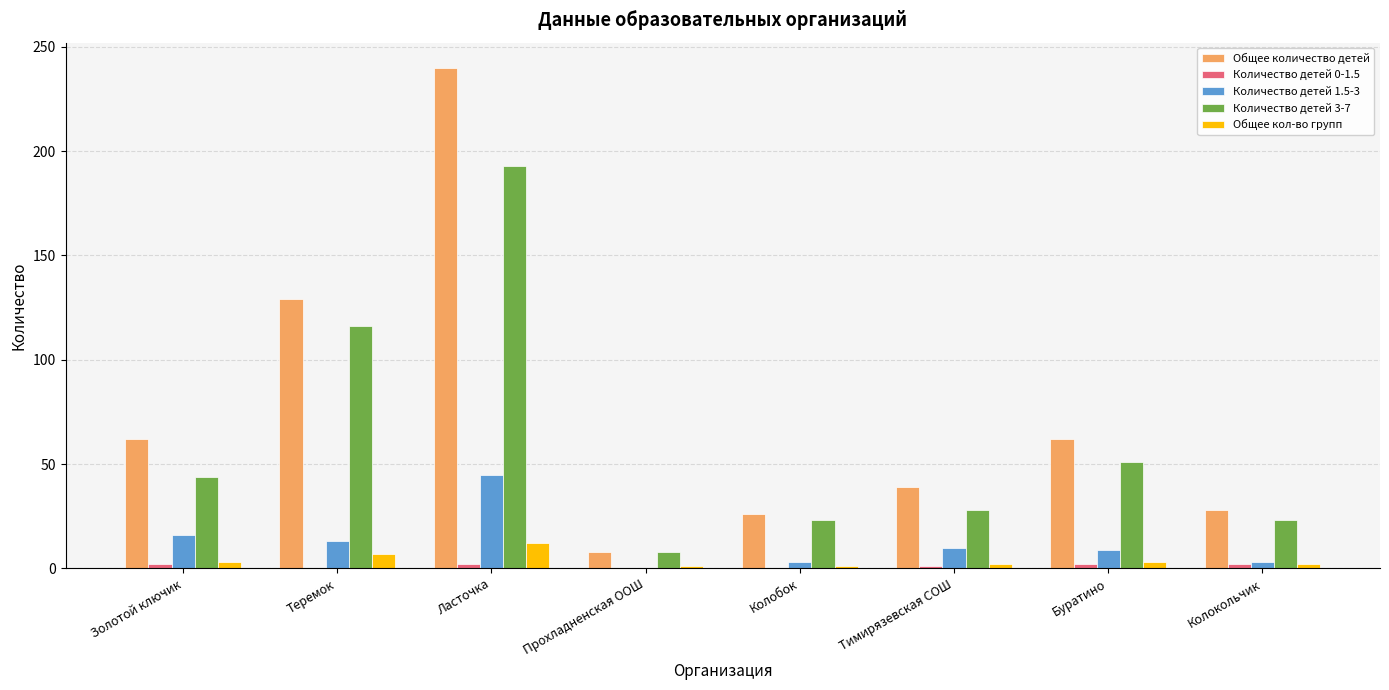

What is the average value of the Количество детей 1.5-3 series?

12